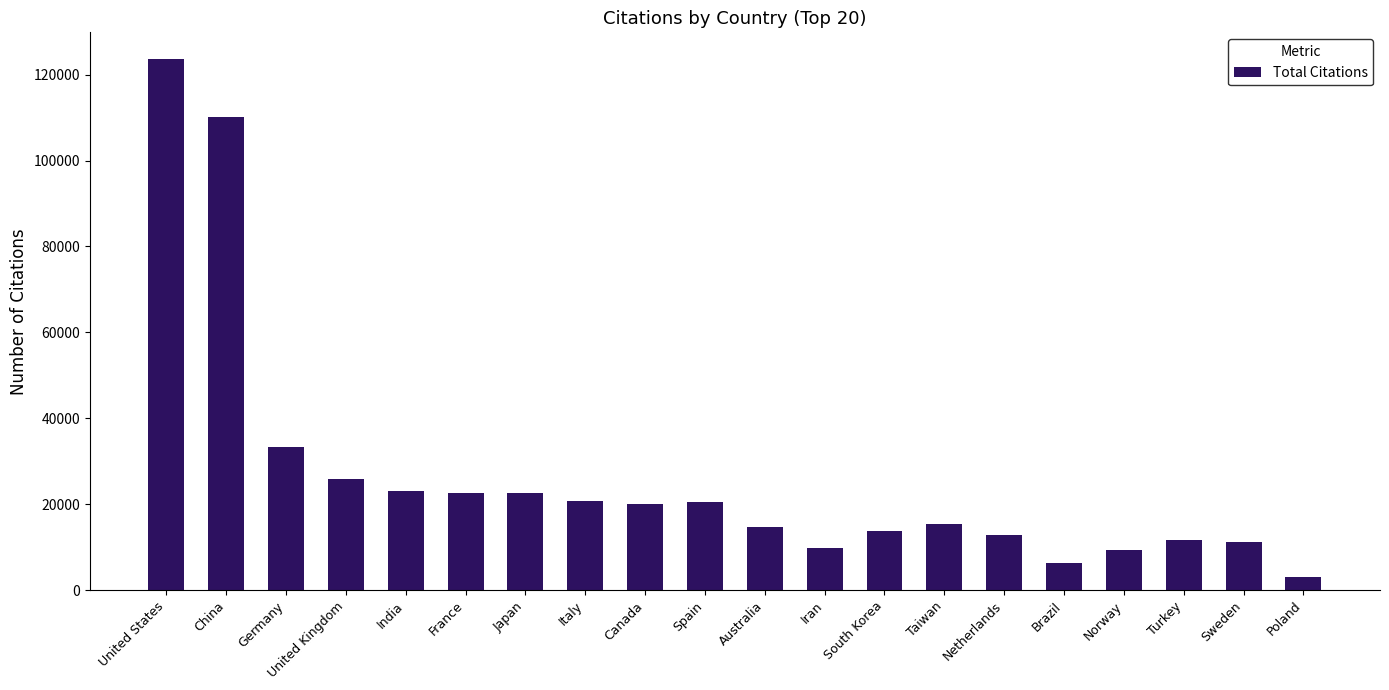

Which category has the highest value across all series?

United States